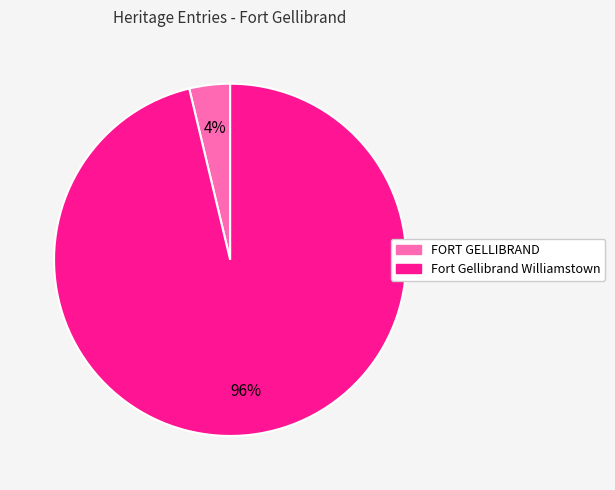

To the nearest percent, what is the combined percentage of FORT GELLIBRAND and Fort Gellibrand Williamstown?

100%